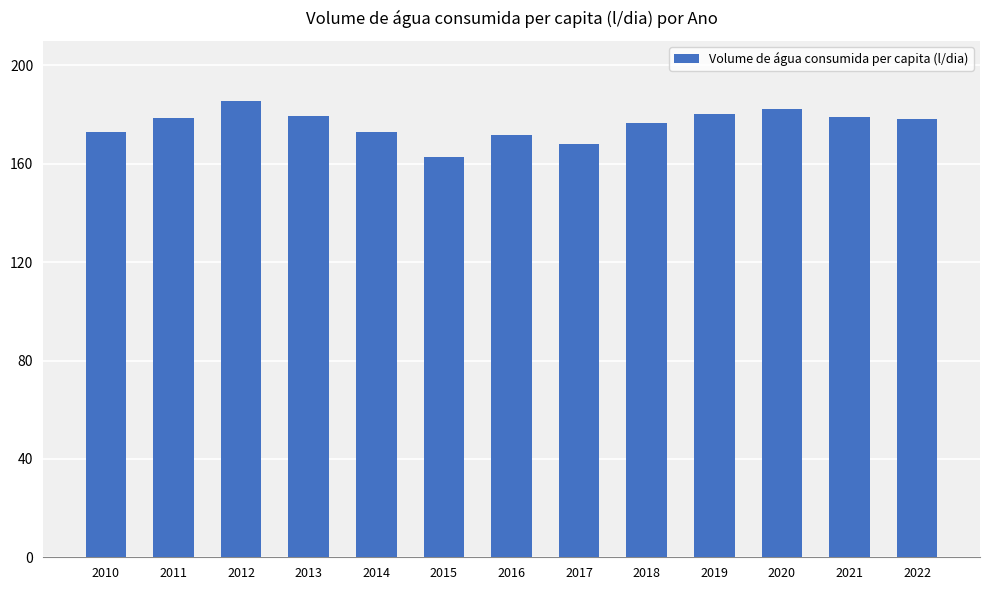

What value does the data have at 2010?

173.1